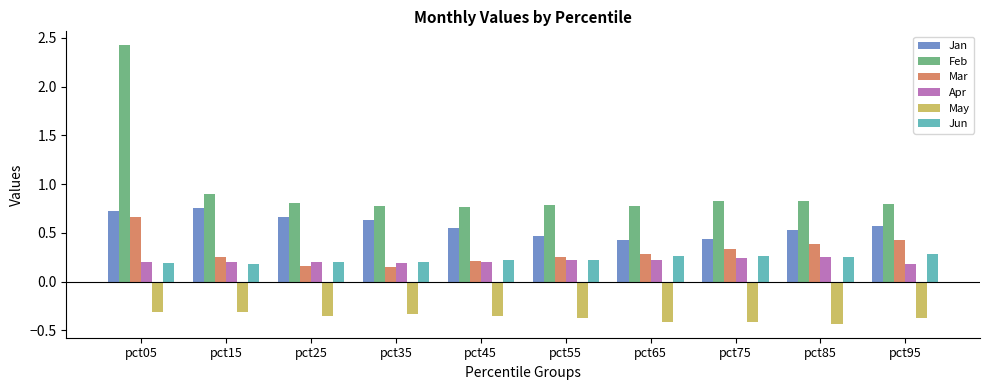

What is the difference between the Mar values at pct85 and pct75?

0.1